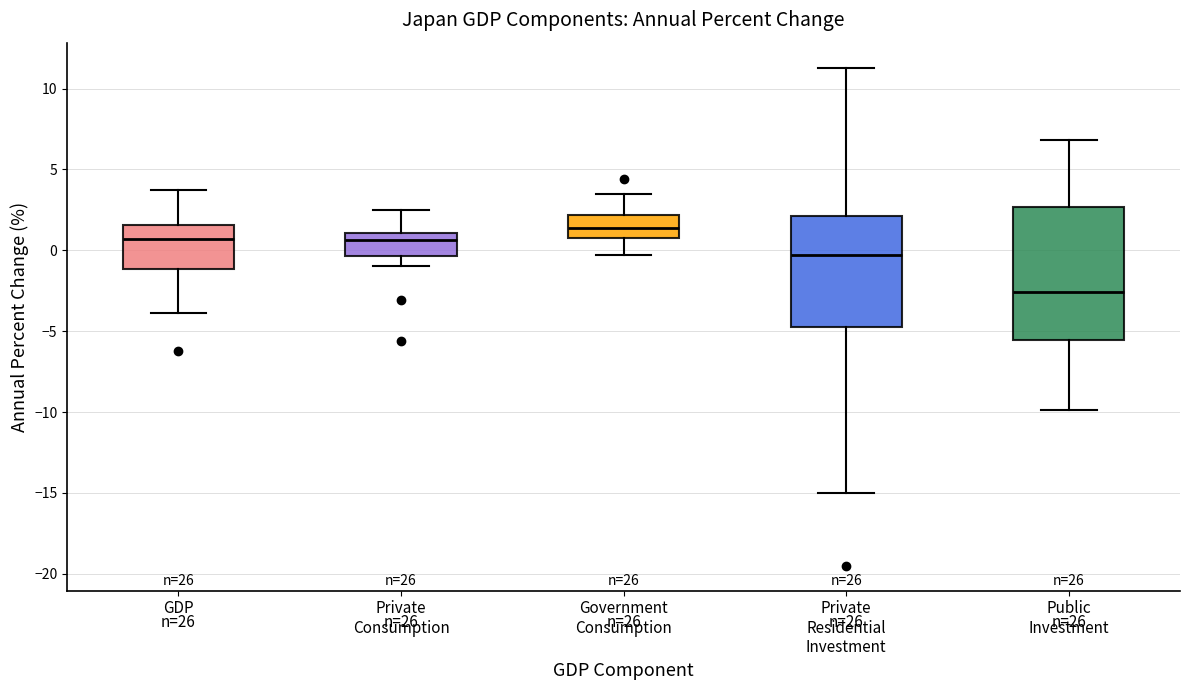

Which box's median line is the highest?

Government Consumption